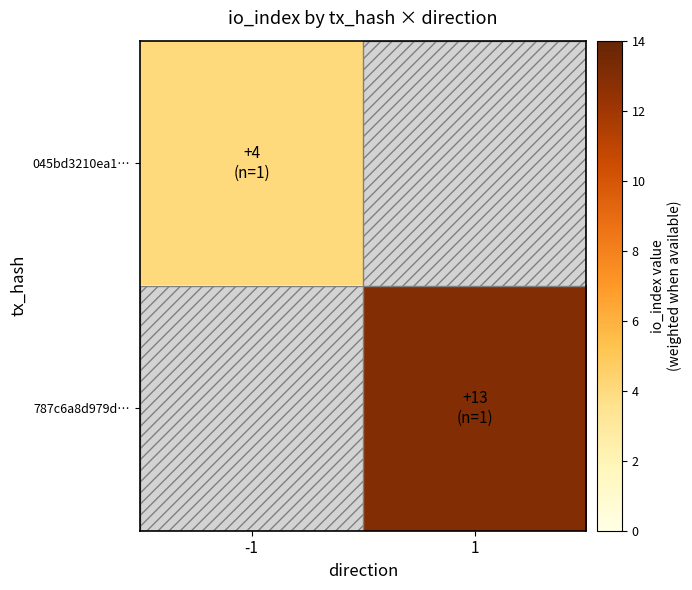

Which has a higher value, -1 or 1?

1